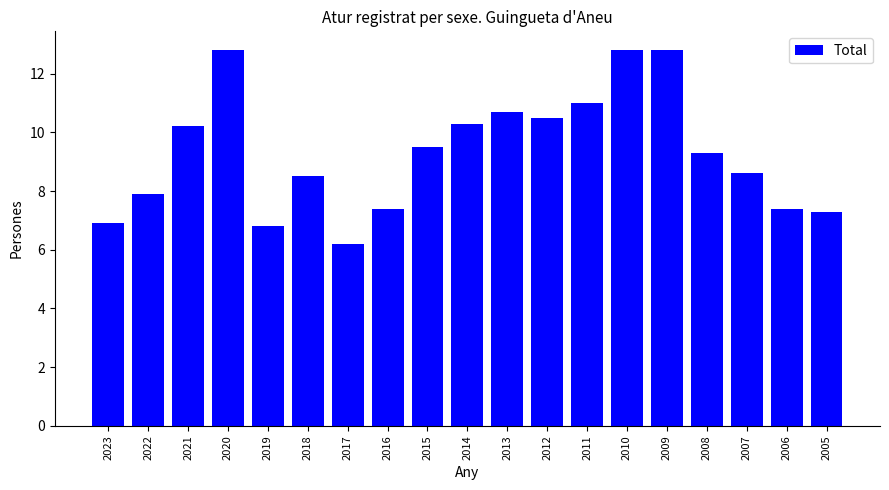

Which label corresponds to the smallest value in the chart?

2017